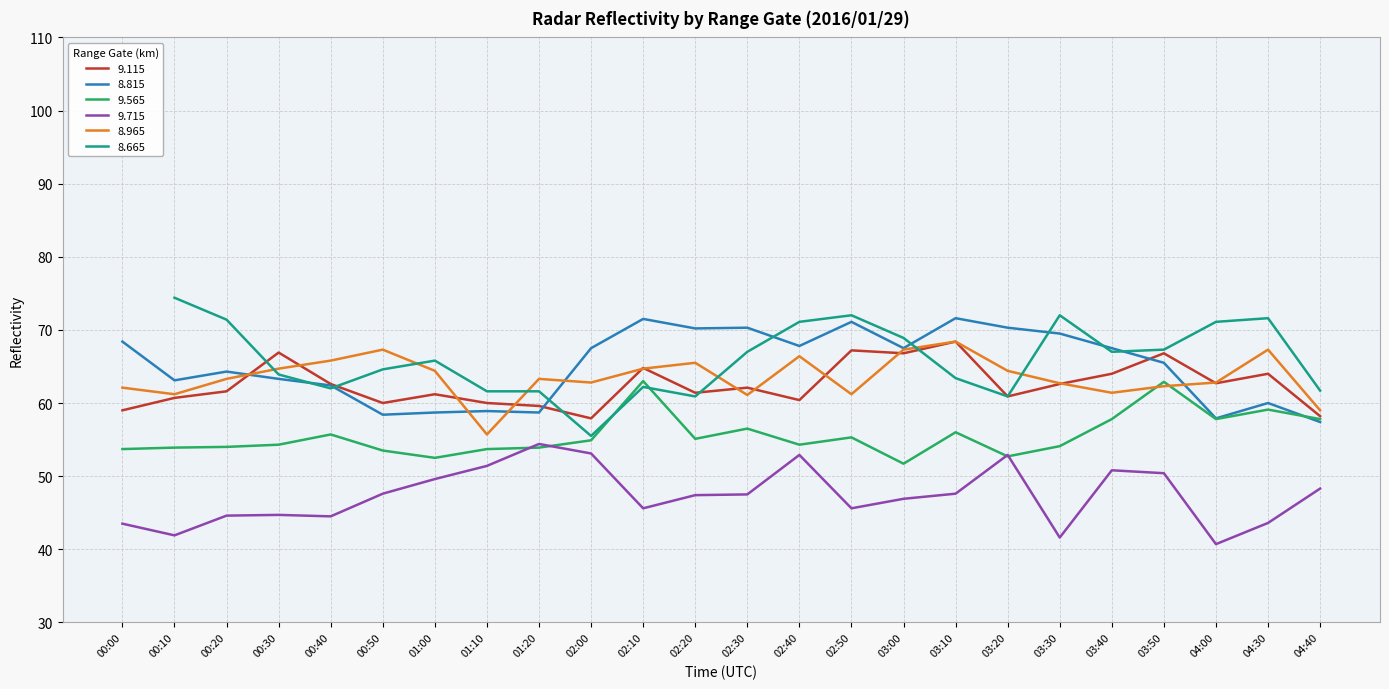

At which label is 9.715 closest to 47?

03:00